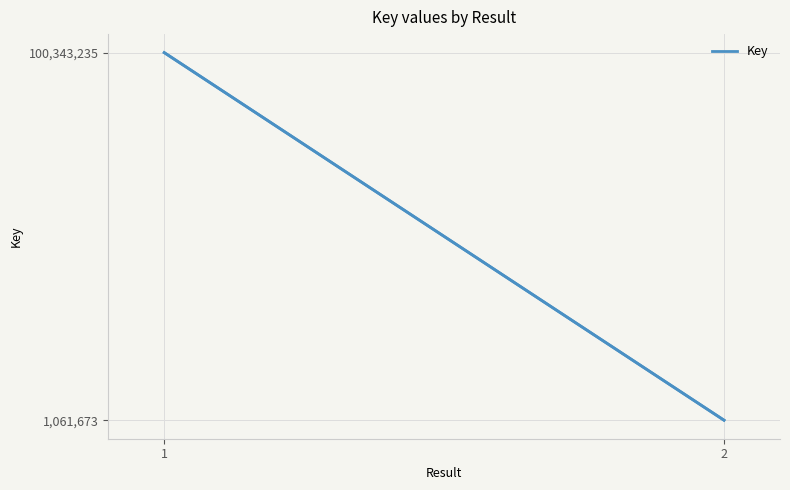

What is the maximum value shown in the chart?

100343235.0